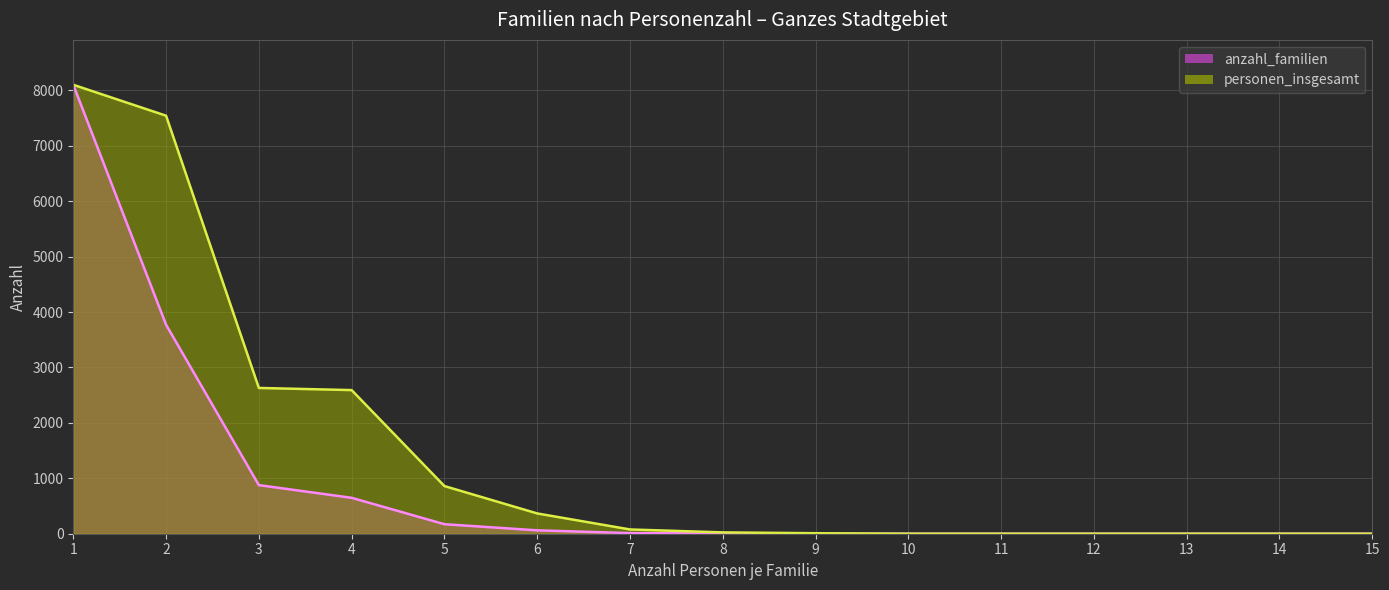

Which category has the highest value across all series?

1